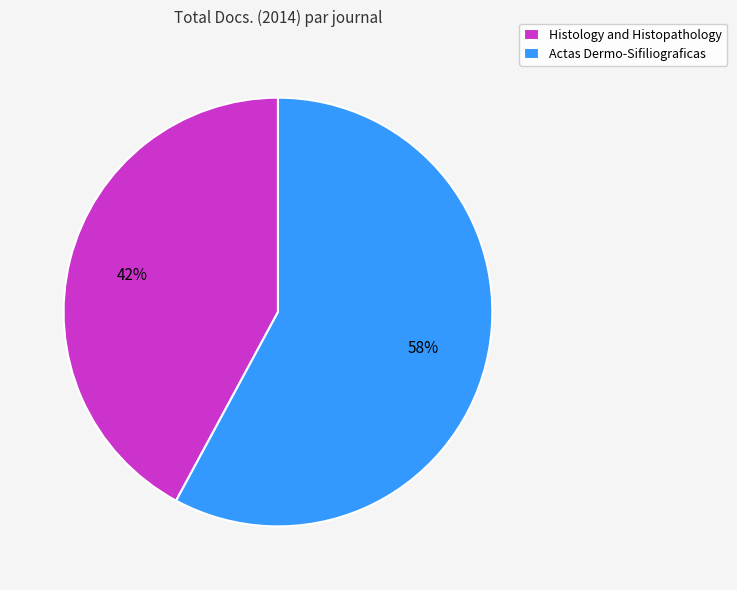

Do Actas Dermo-Sifiliograficas and Histology and Histopathology together represent more than half of the pie?

Yes